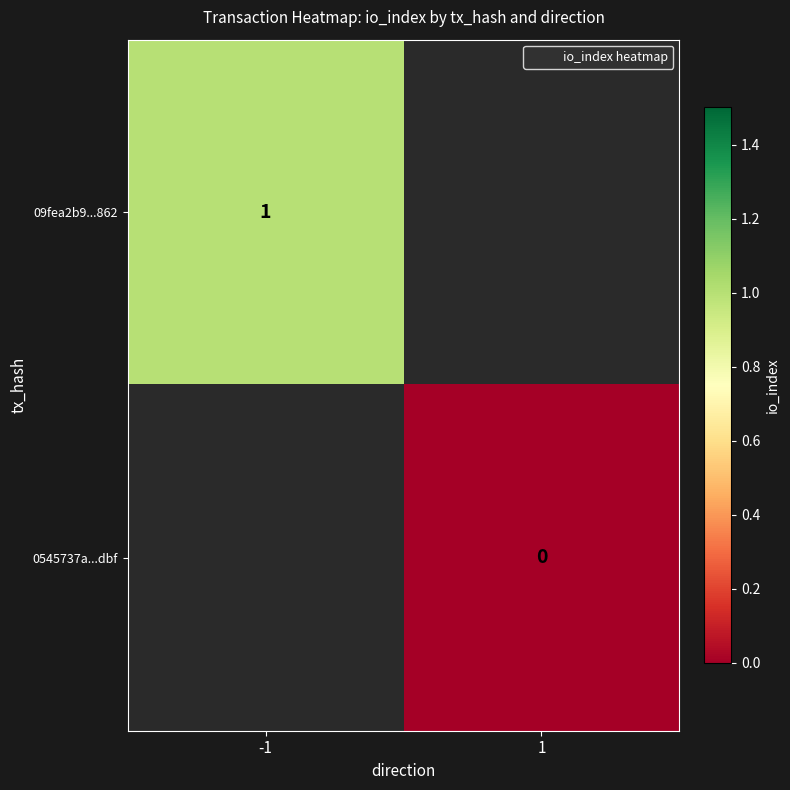

The value of 0545737a...dbf at 1 is 0.0. True or false?

True